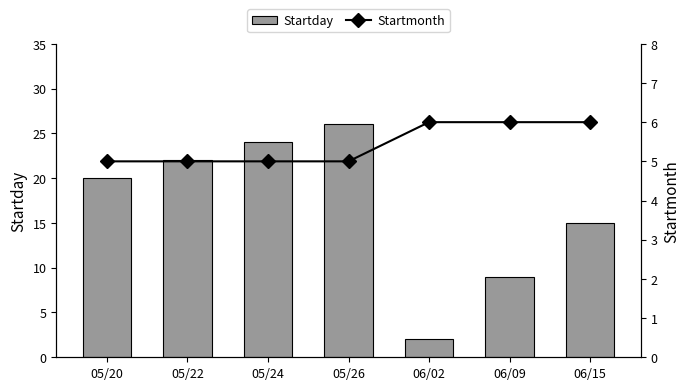

How many data points in Startday are above 20?

3